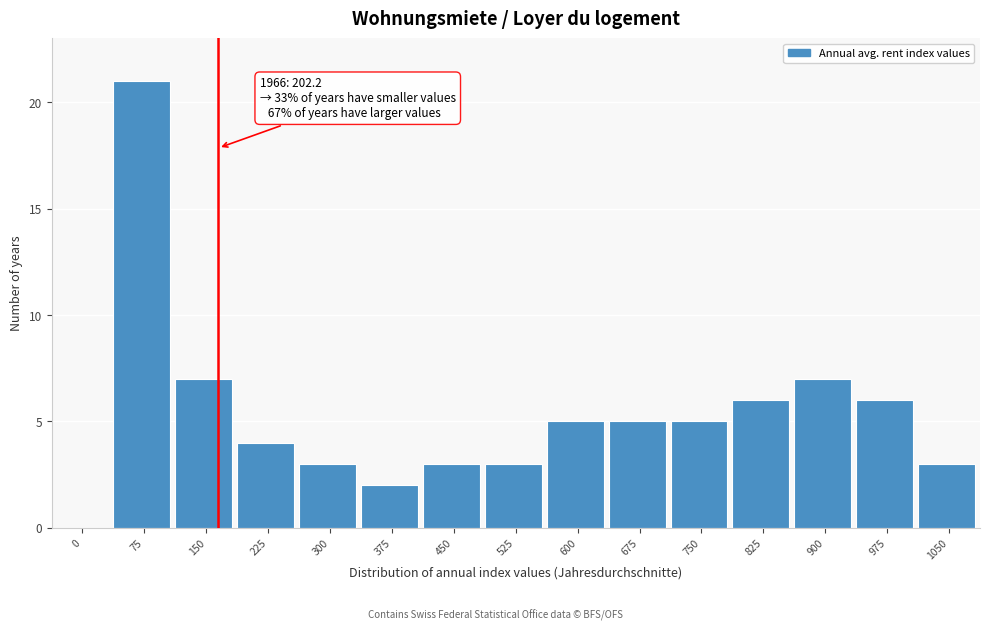

Reading left to right, transcribe all the data shown in this chart.

0=0	75=21	150=7	225=4	300=3	375=2	450=3	525=3	600=5	675=5	750=5	825=6	900=7	975=6	1050=3